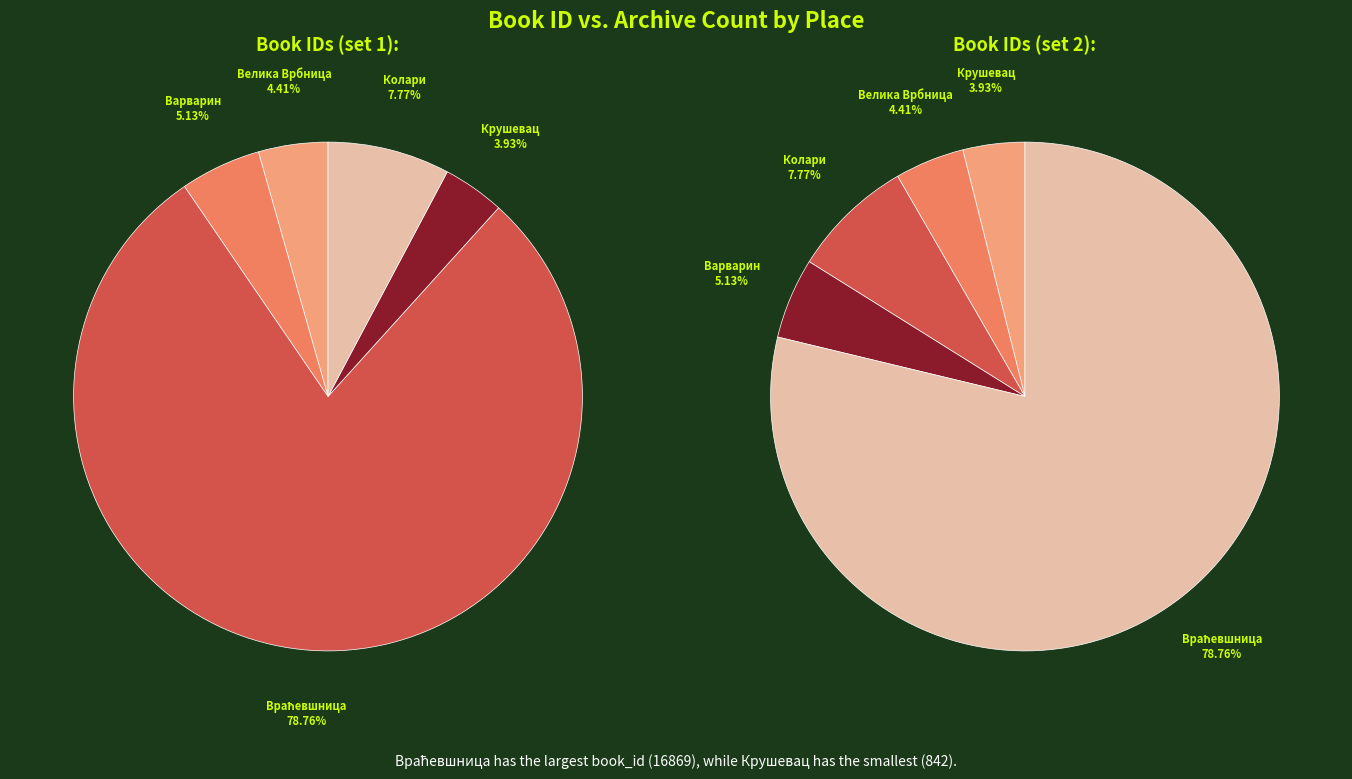

To the nearest percent, what percentage of the pie is Крушевац?

4%